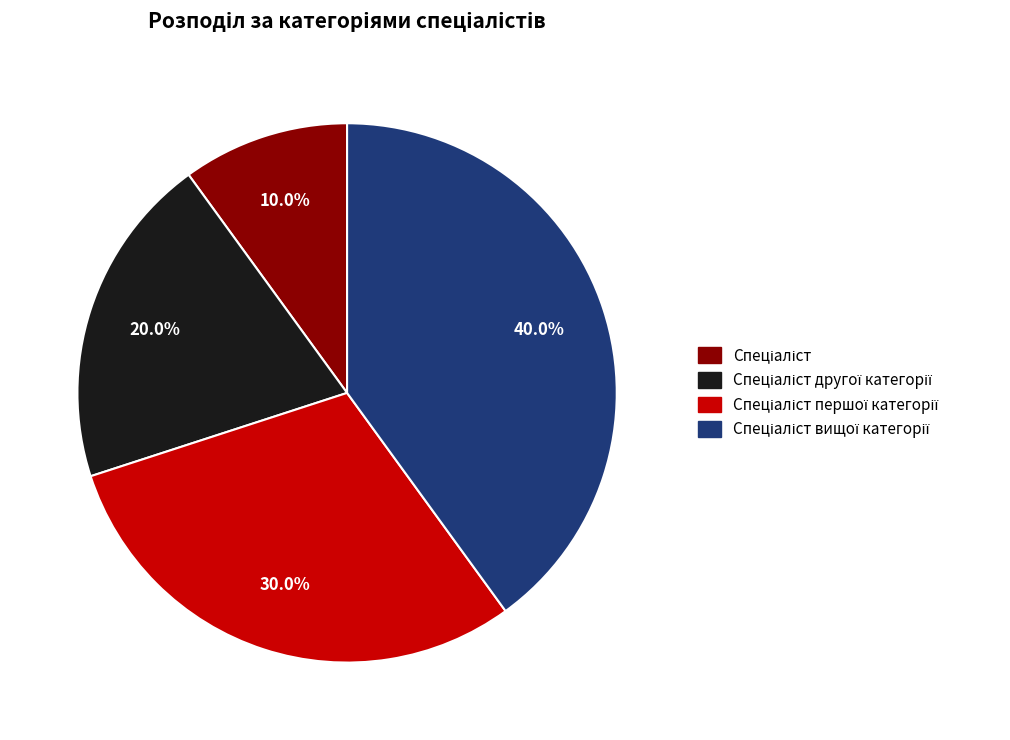

Does any single category account for the majority?

No